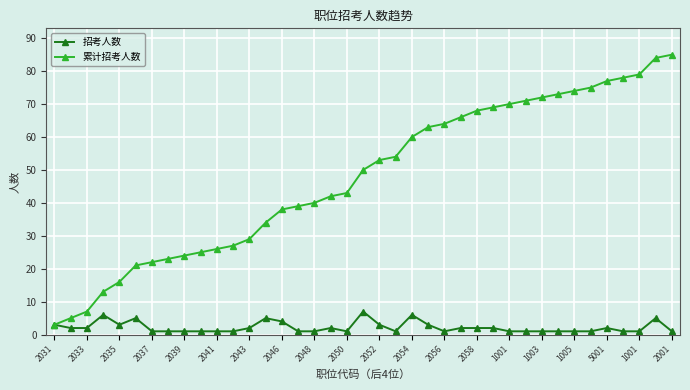

How many lines are shown in the chart?

2